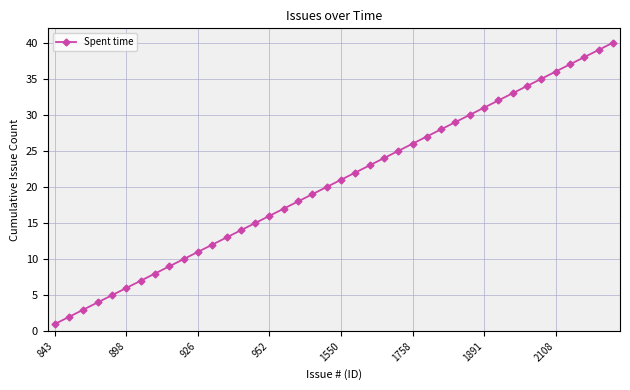

What is the maximum value shown in the chart?

40